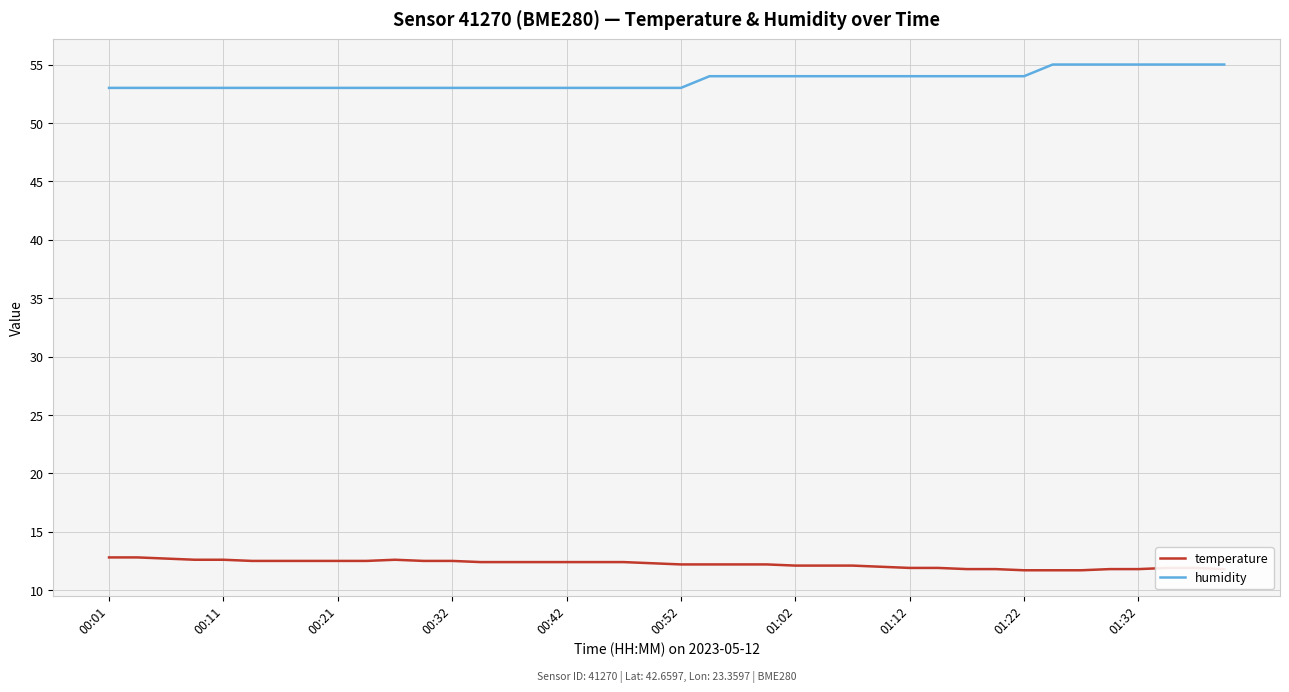

What is the highest value of the humidity series?

55.0